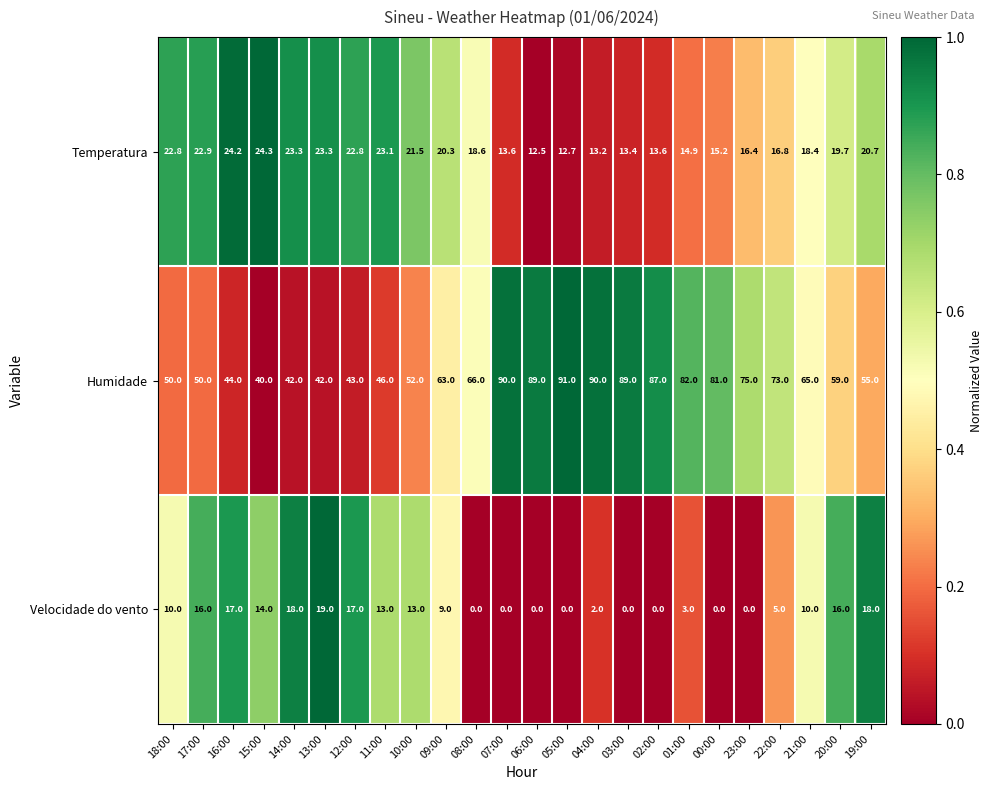

True or false: Humidade has a value of 43.0 at 12:00.

True